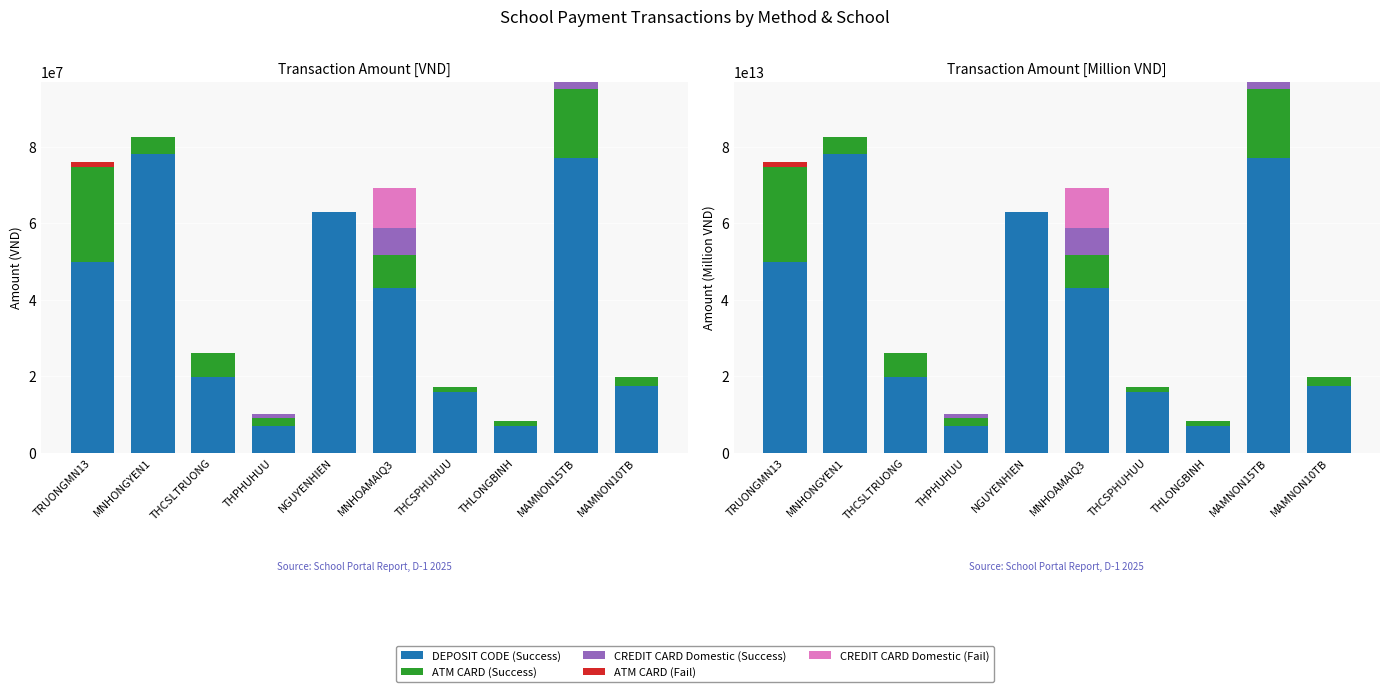

Between MNHONGYEN1 and MNHOAMAIQ3, which is larger?

MNHONGYEN1